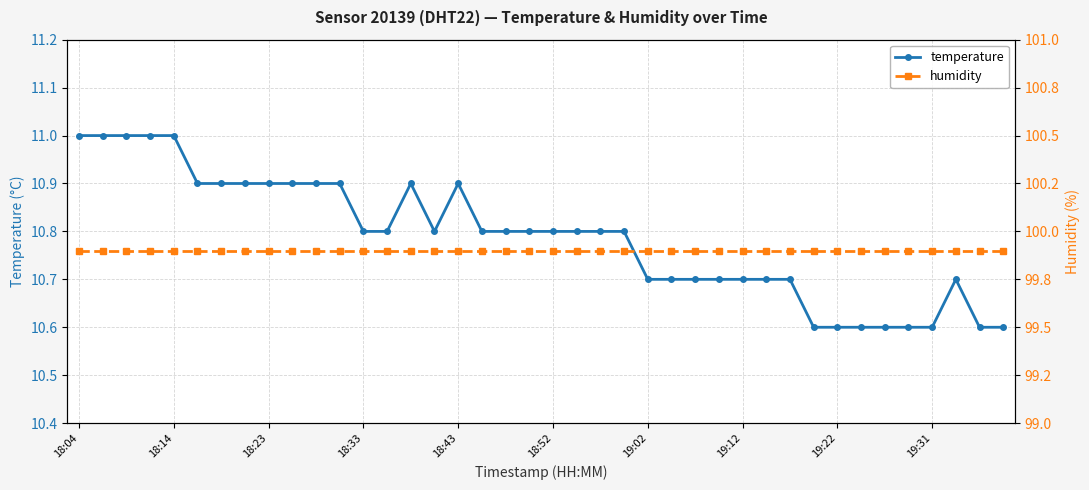

What are all the series names shown in the legend?

temperature, humidity